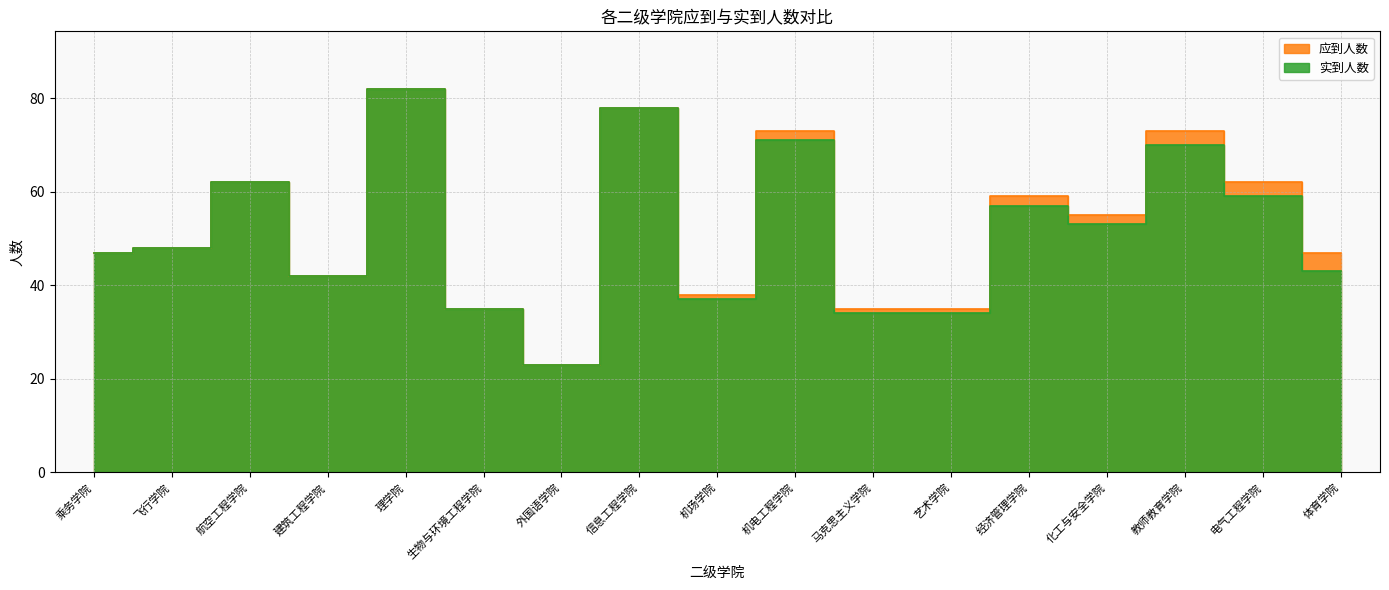

What is the label of the 1st point from the left?

乘务学院